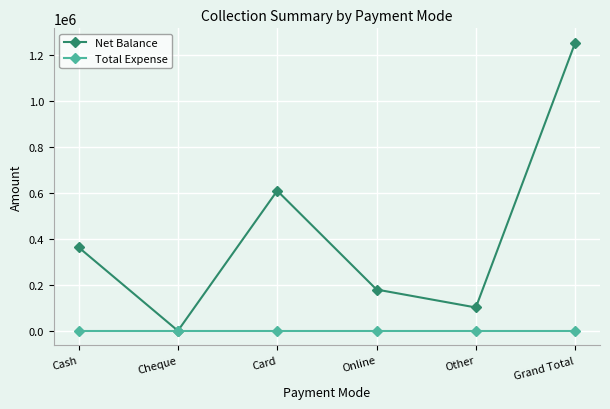

Which category has the highest value in the Net Balance series?

Grand Total